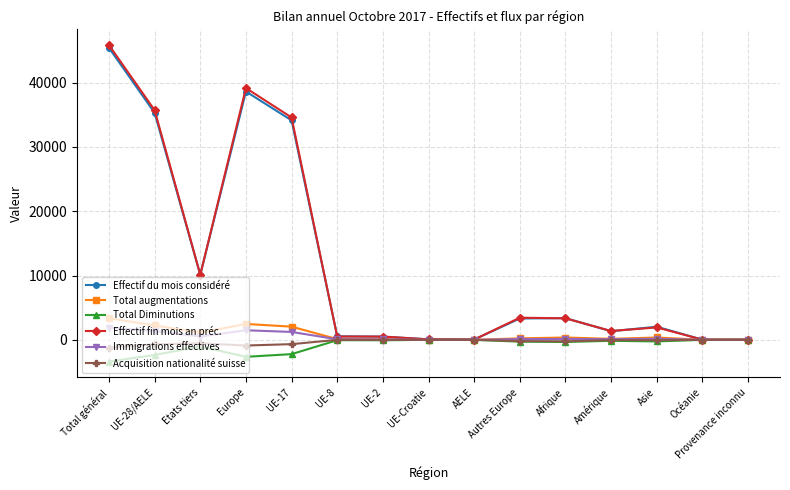

What is the label of the 2nd point from the left?

UE-28/AELE